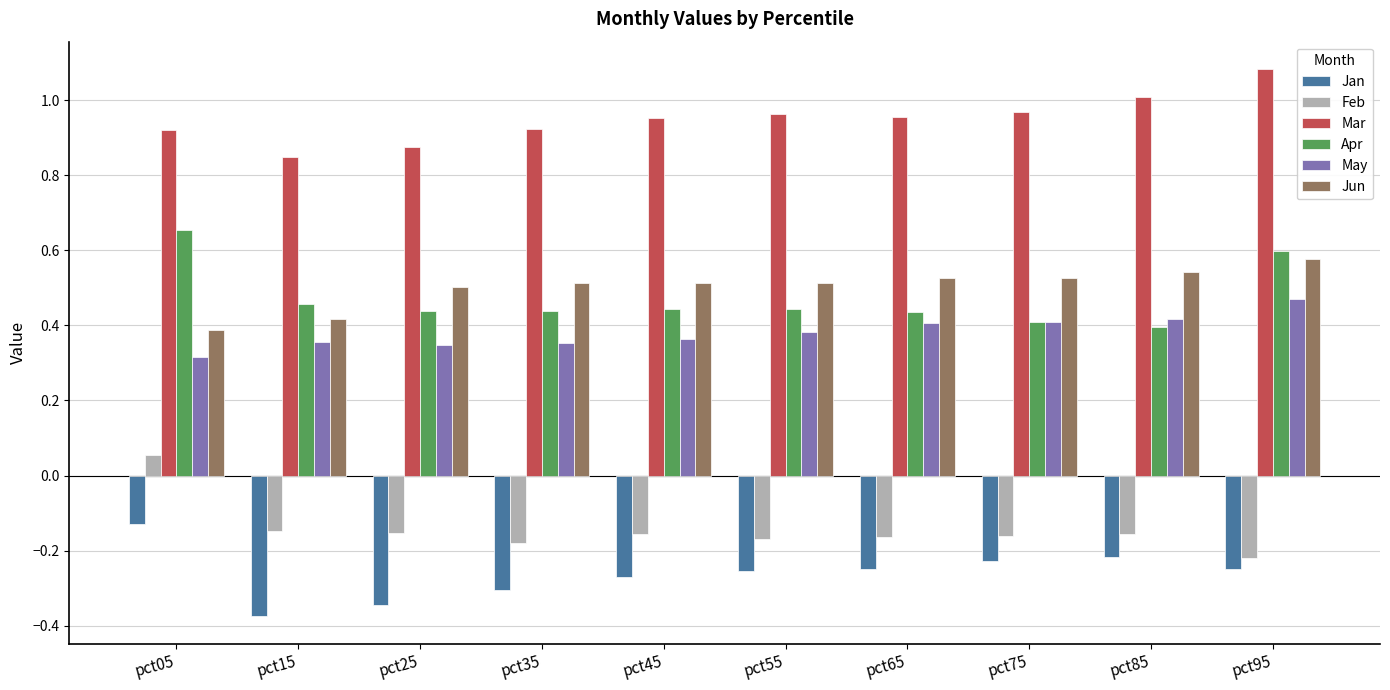

What is the sum of all Apr values?

4.7